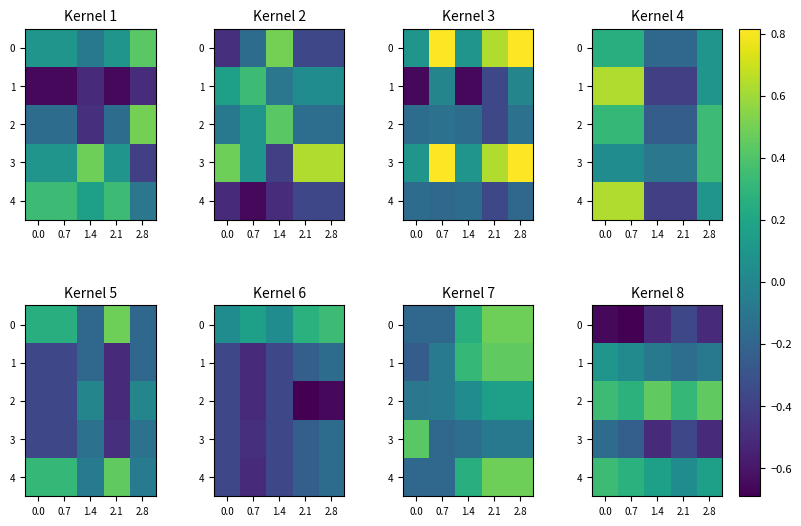

What is the difference between the maximum and minimum values in the 3 series?

0.4